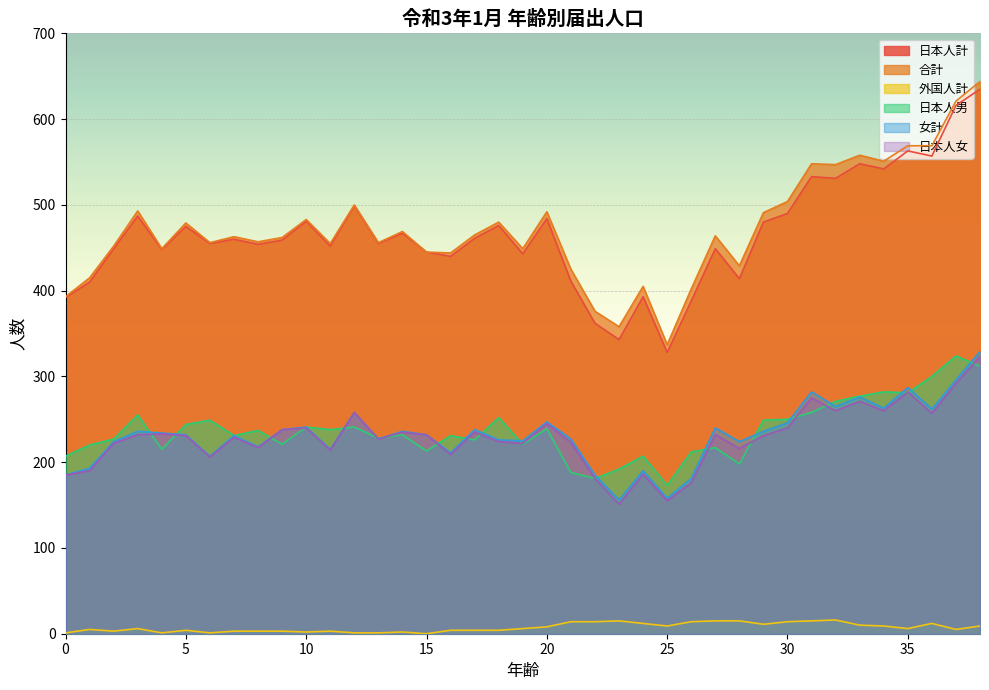

What are all the series names shown in the legend?

日本人計, 合計, 外国人計, 日本人男, 女計, 日本人女